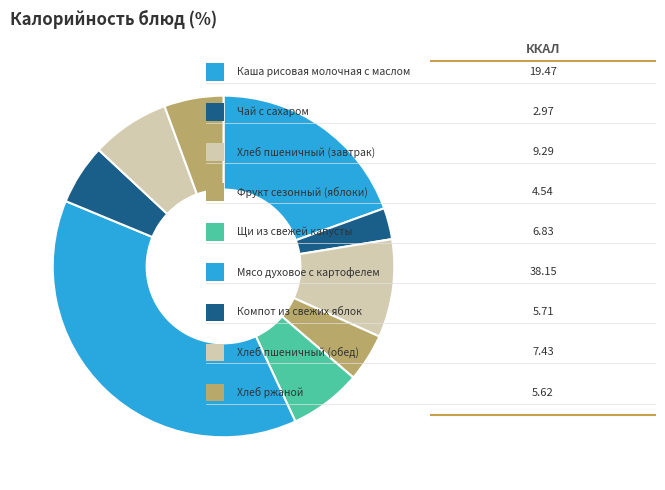

Which slice is the smallest?

Чай с сахаром